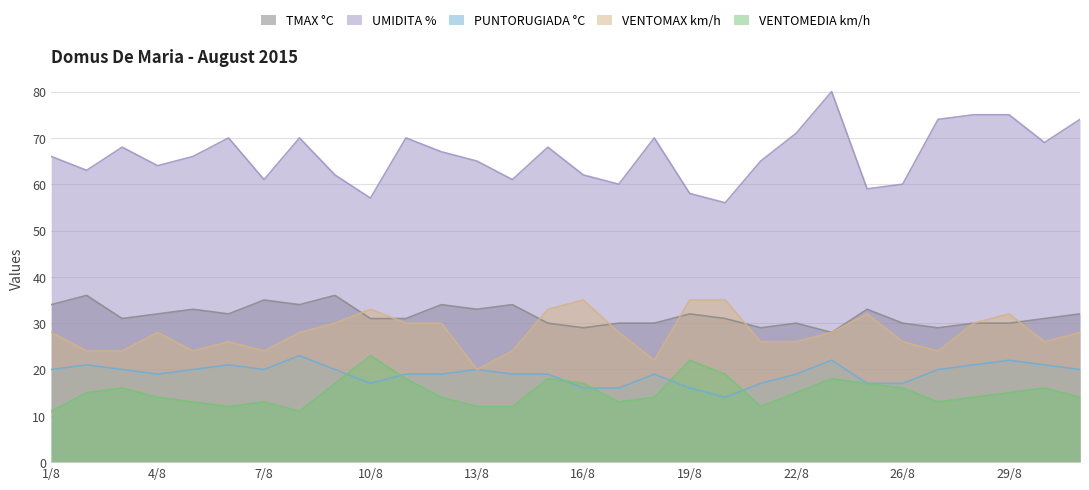

Count the number of data series in this chart.

5